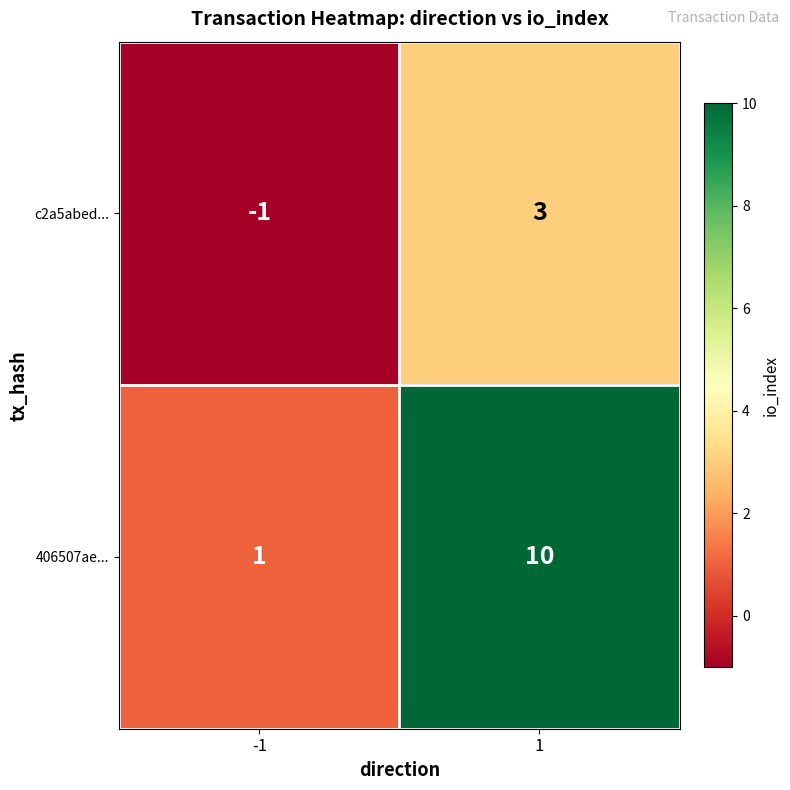

Read the c2a5abed... value at 1.

3